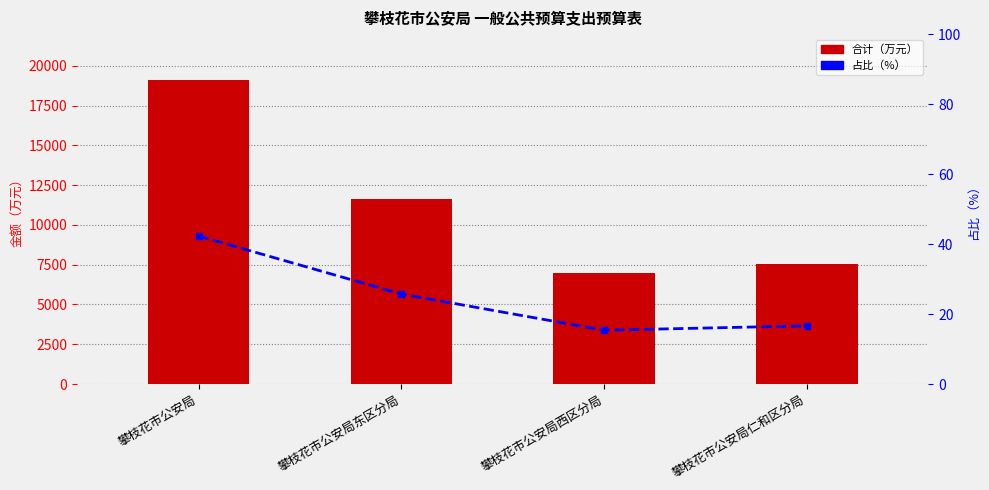

The 占比（%） series shows 42.3 at 攀枝花市公安局. True or false?

True